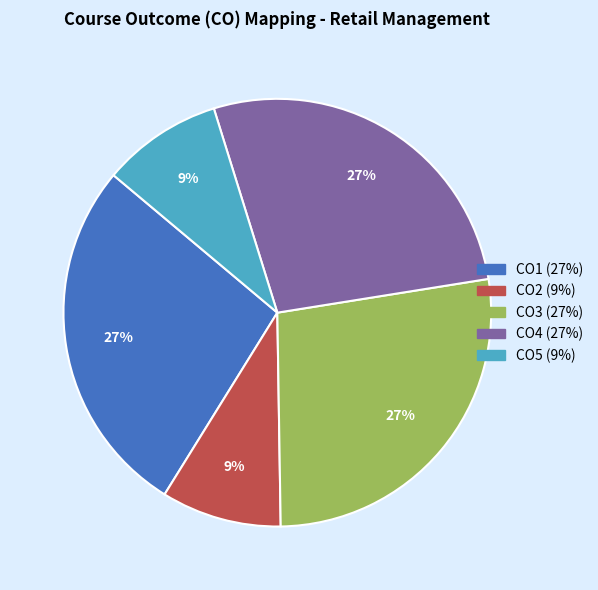

To the nearest percent, what is the combined percentage of CO3 and CO2?

36%